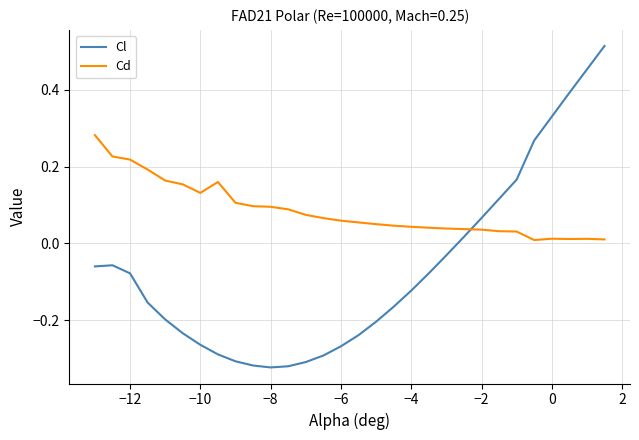

List the series in order of their overall mean, highest first.

Cd, Cl